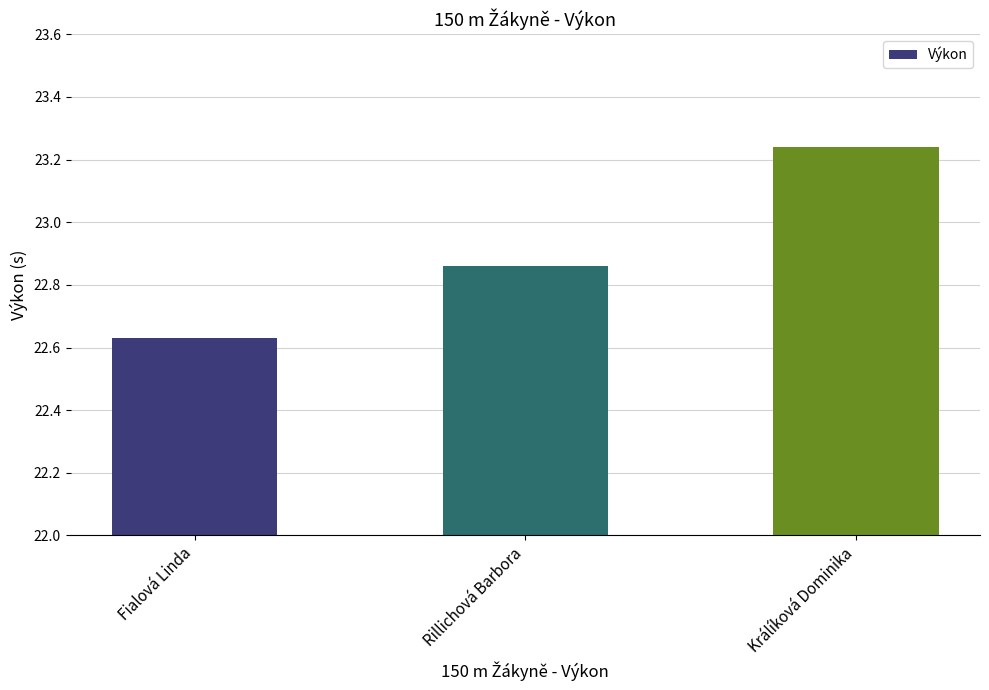

At which category does the chart reach its minimum across all series?

Fialová Linda